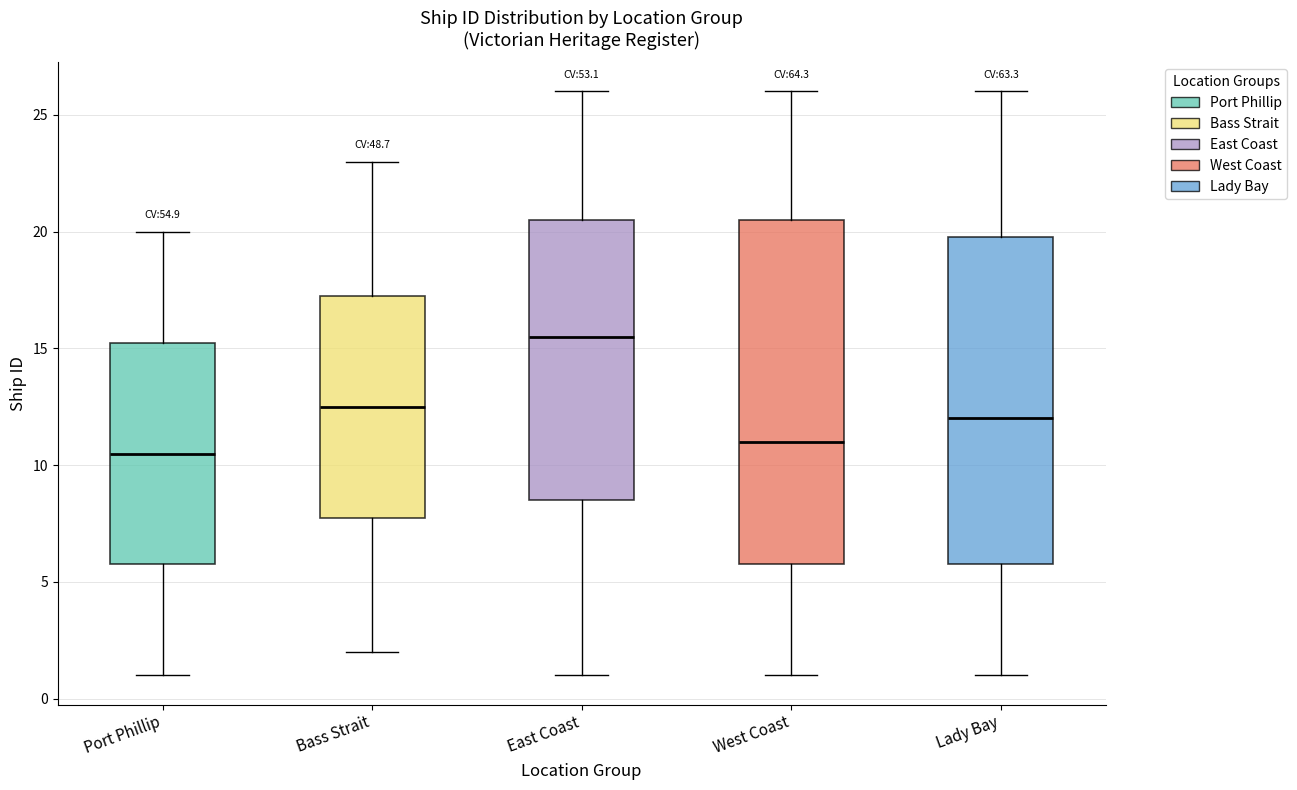

Reading left to right, transcribe this box plot: for each box, give where its median line is, the range the box spans, and where its two whiskers end, as read against the y-axis. The values are not printed on the chart, so give them approximately, as read against the axis.

Port Phillip: median 10.5, box 6.0 to 15.5, whiskers 1.0 to 20.0
Bass Strait: median 12.5, box 8.0 to 17.5, whiskers 2.0 to 23.0
East Coast: median 15.5, box 8.5 to 20.5, whiskers 1.0 to 26.0
West Coast: median 11.0, box 6.0 to 20.5, whiskers 1.0 to 26.0
Lady Bay: median 12.0, box 6.0 to 20.0, whiskers 1.0 to 26.0